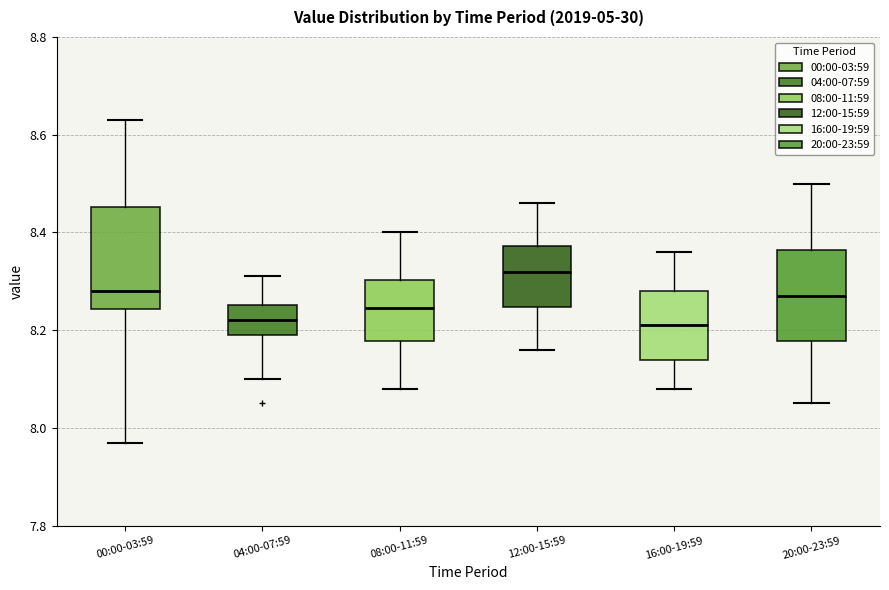

Reading left to right, read every box against the y-axis: the position of its median line, the range the box covers, and the ends of its whiskers. The values are not printed on the chart, so give them approximately, as read against the axis.

00:00-03:59: median 8.28, box 8.24 to 8.46, whiskers 7.98 to 8.64
04:00-07:59: median 8.22, box 8.20 to 8.26, whiskers 8.10 to 8.32
08:00-11:59: median 8.24, box 8.18 to 8.30, whiskers 8.08 to 8.40
12:00-15:59: median 8.32, box 8.24 to 8.38, whiskers 8.16 to 8.46
16:00-19:59: median 8.22, box 8.14 to 8.28, whiskers 8.08 to 8.36
20:00-23:59: median 8.28, box 8.18 to 8.36, whiskers 8.06 to 8.50